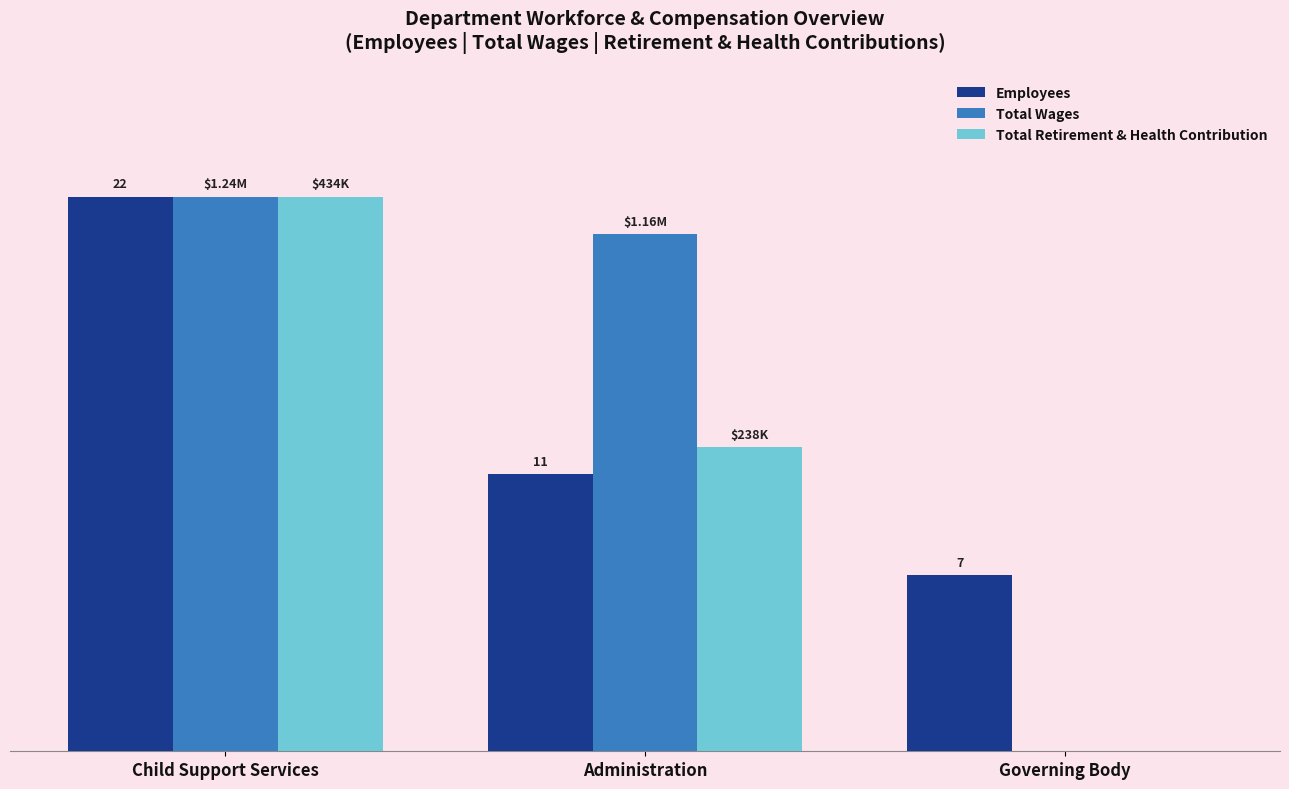

What is the difference between the maximum and minimum values in the Total Retirement & Health Contribution series?

18.0